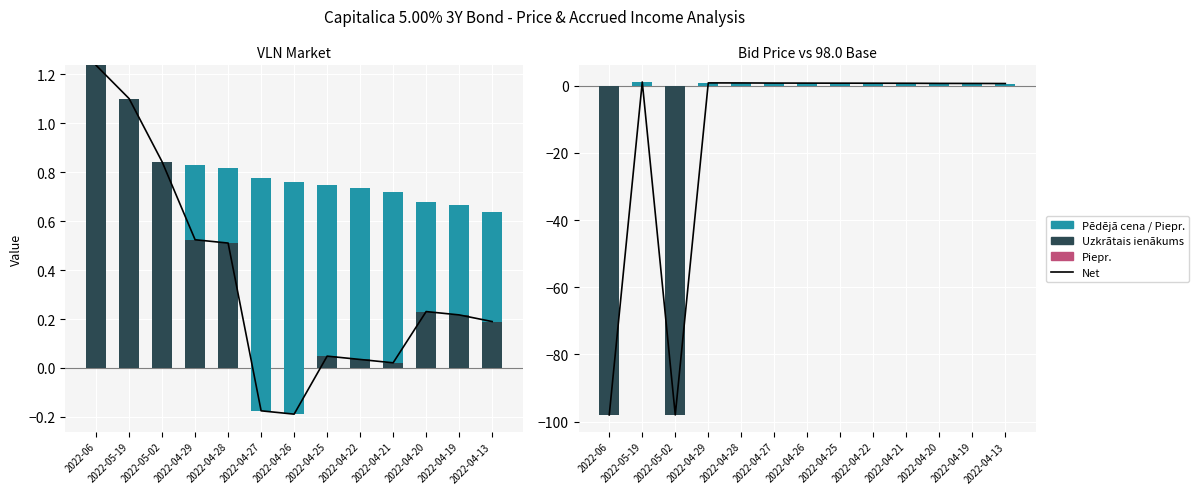

Between 2022-06 and 2022-05-19, which is larger?

2022-05-19